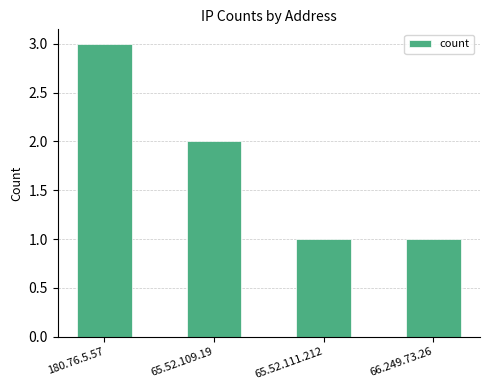

What position from the left is 65.52.111.212?

3